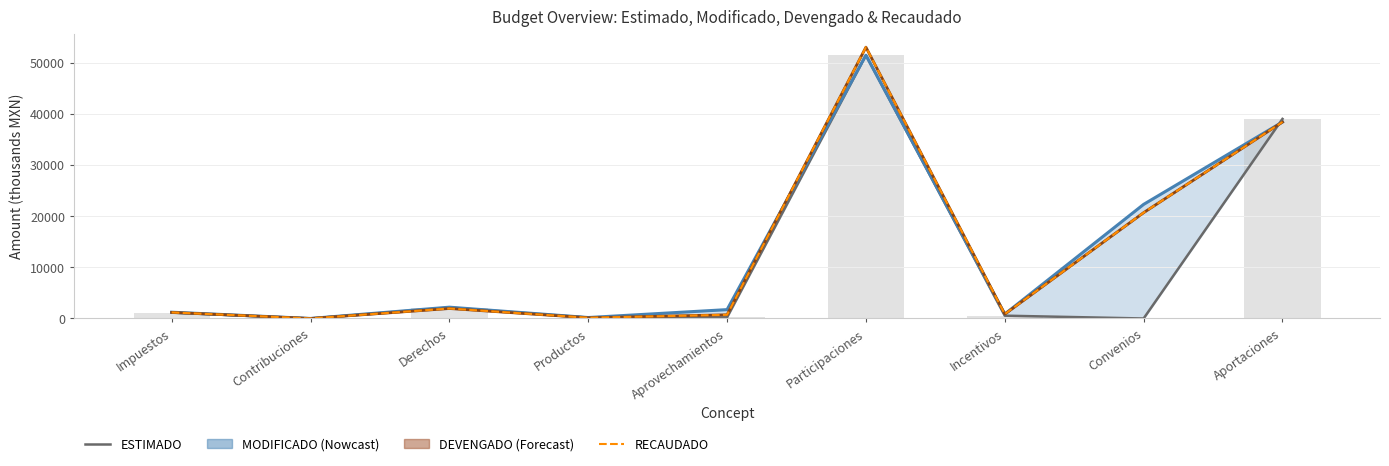

What is the sum of all DEVENGADO values?

116951.0